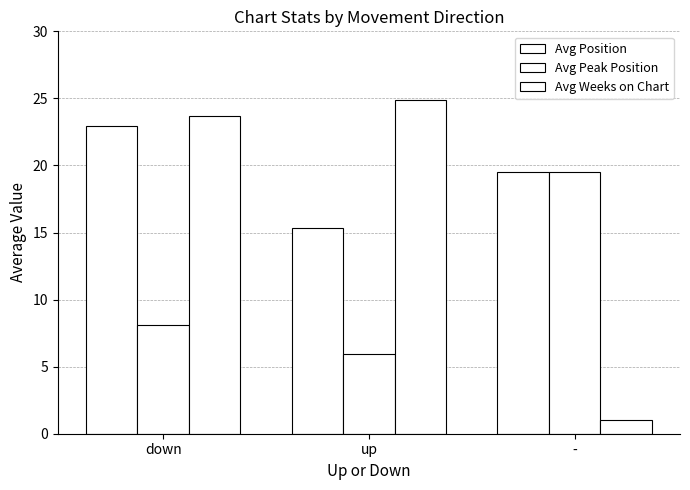

Are the bars grouped side by side (vs. stacked)?

Yes